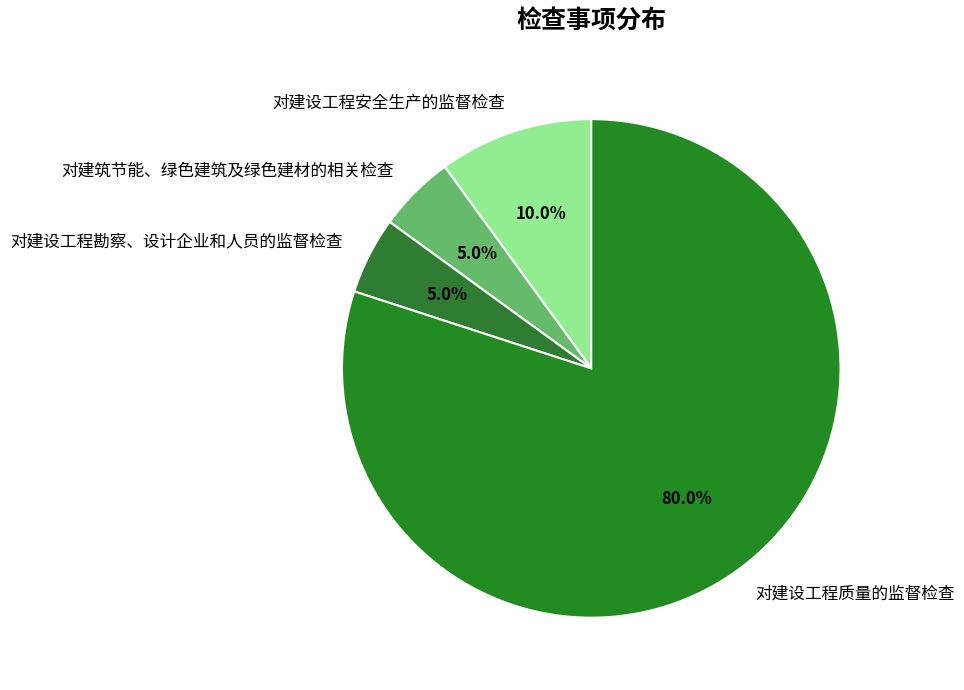

What is the largest slice in the pie chart?

对建设工程质量的监督检查